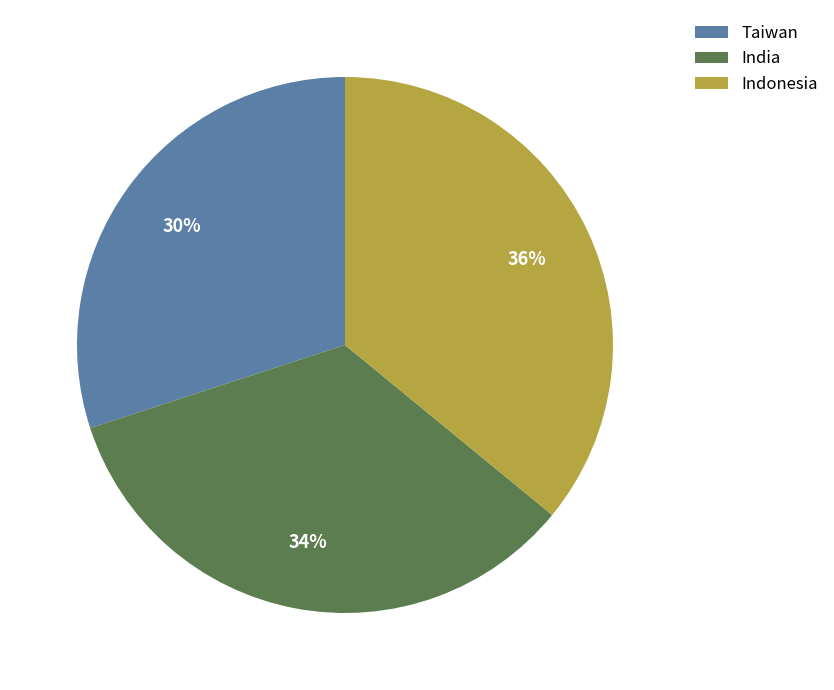

Which category has the biggest portion of the pie?

Indonesia